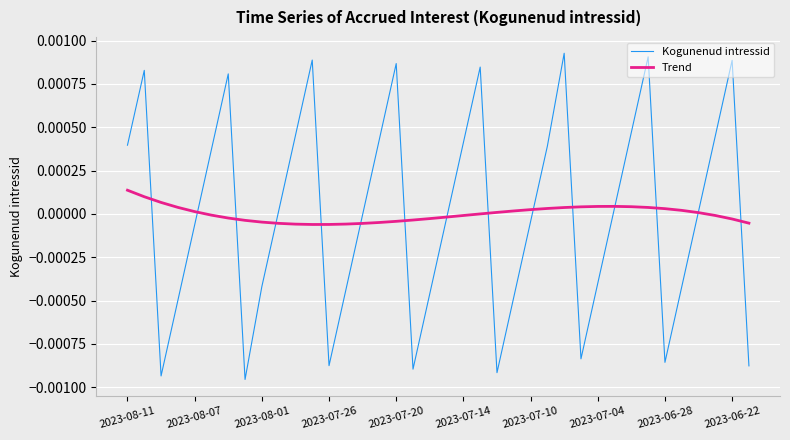

How many times do Kogunenud intressid and Trend cross each other?

15